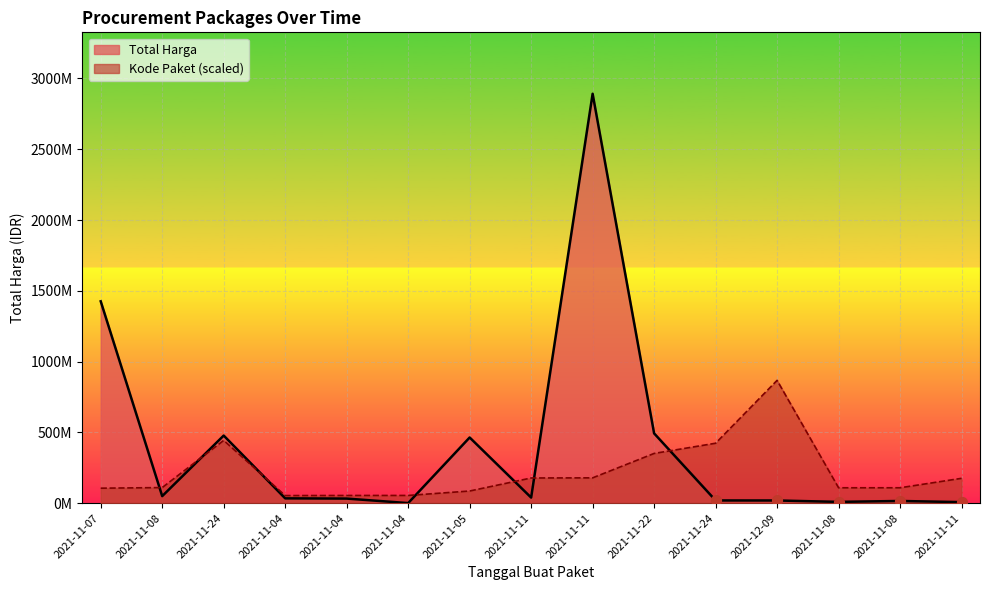

Which series has the largest Y range (max minus min)?

Total Harga